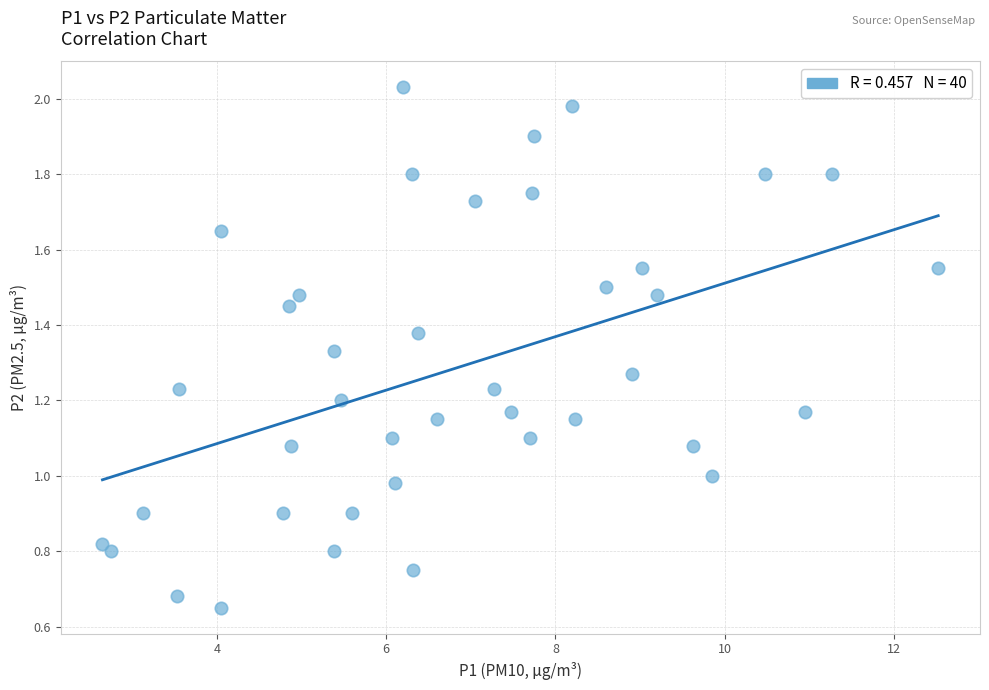

What is the range of X values (max minus min)?

9.9